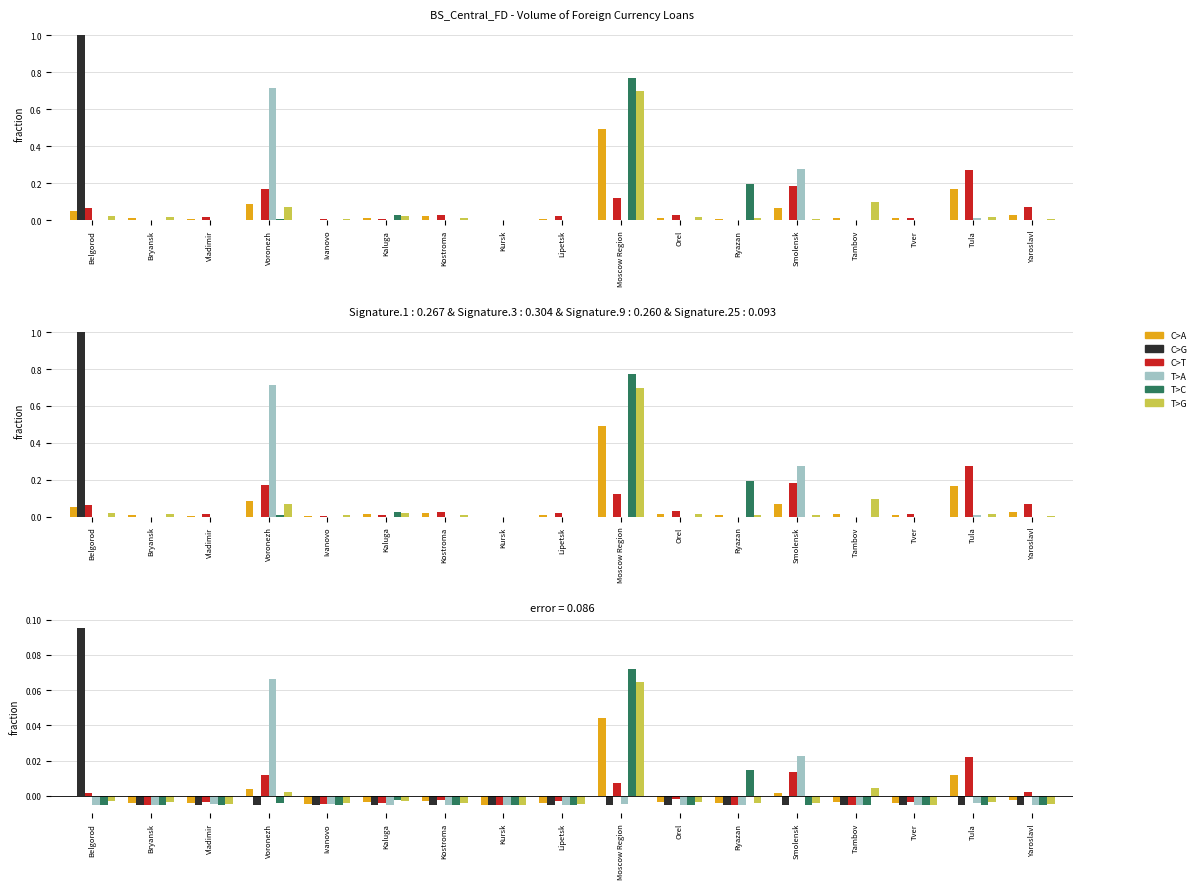

What is the label of the 14th bar from the left?

Tambov